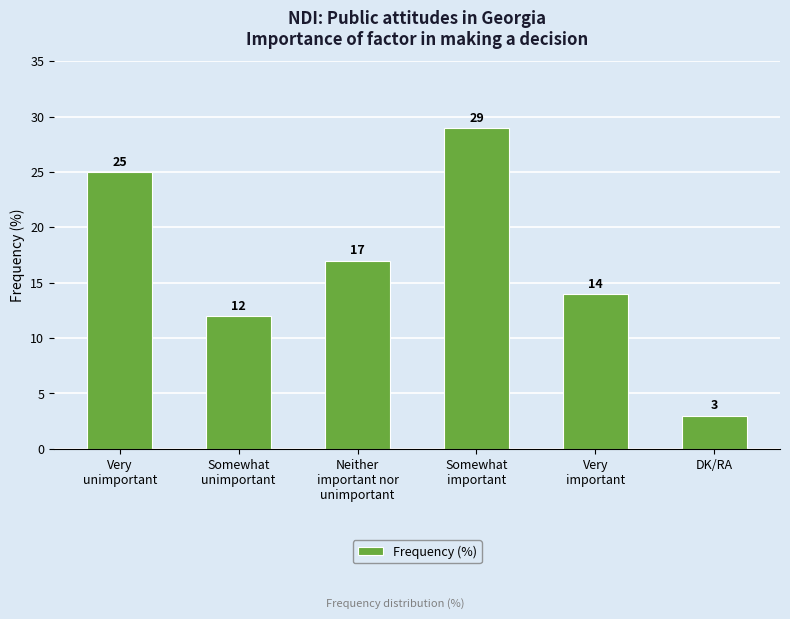

Reading left to right, list all the values displayed in this chart.

25	12	17	29	14	3